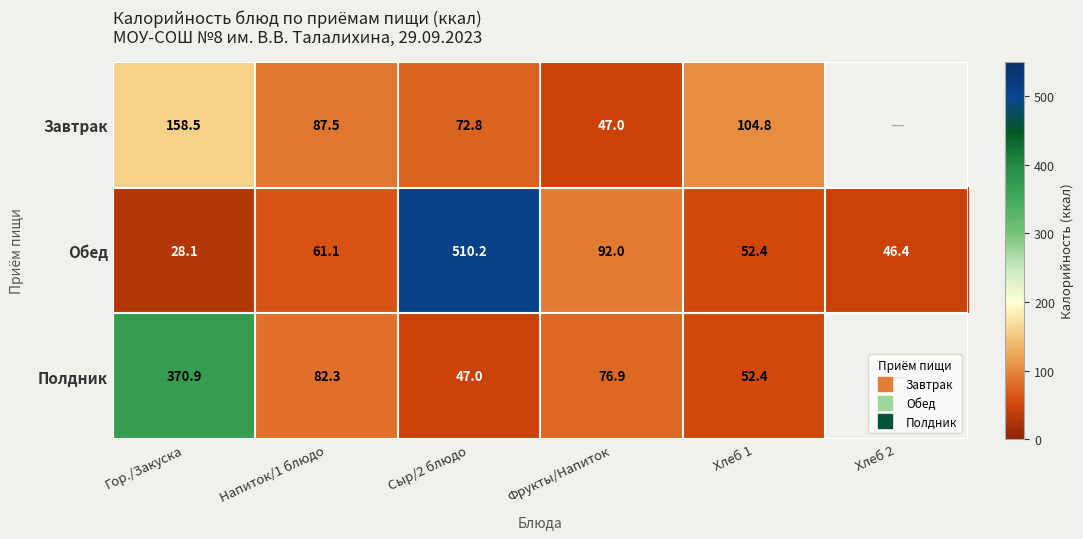

Rank the categories by Обед value from lowest to highest.

Гор./Закуска, Хлеб 2, Хлеб 1, Напиток/1 блюдо, Фрукты/Напиток, Сыр/2 блюдо